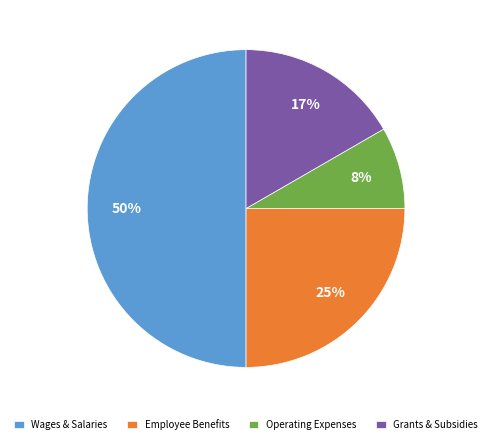

Which slice is the smallest?

Operating Expenses